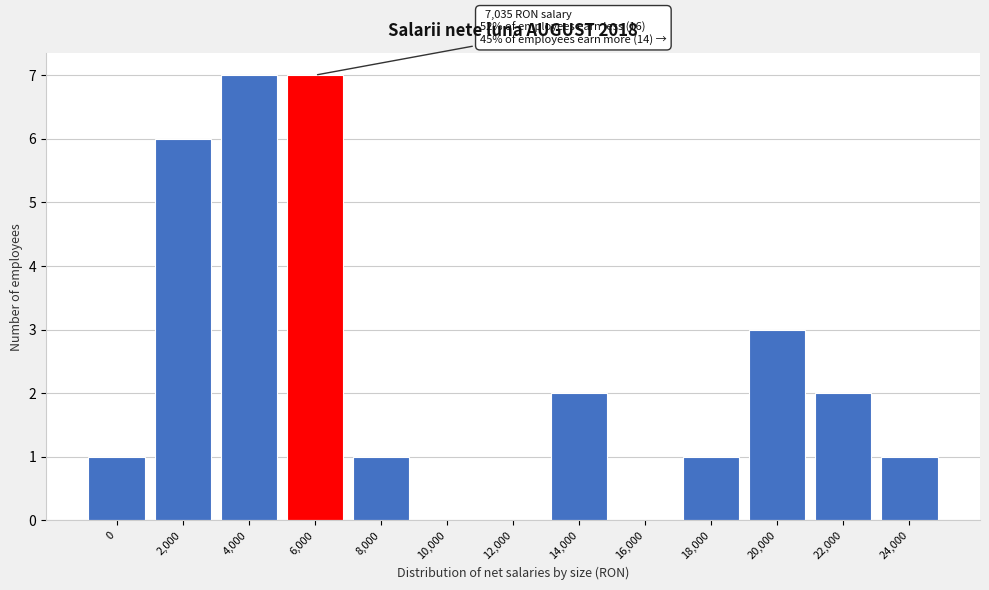

Reading left to right, extract all data points from this chart.

0=1	2,000=6	4,000=7	6,000=7	8,000=1	10,000=0	12,000=0	14,000=2	16,000=0	18,000=1	20,000=3	22,000=2	24,000=1